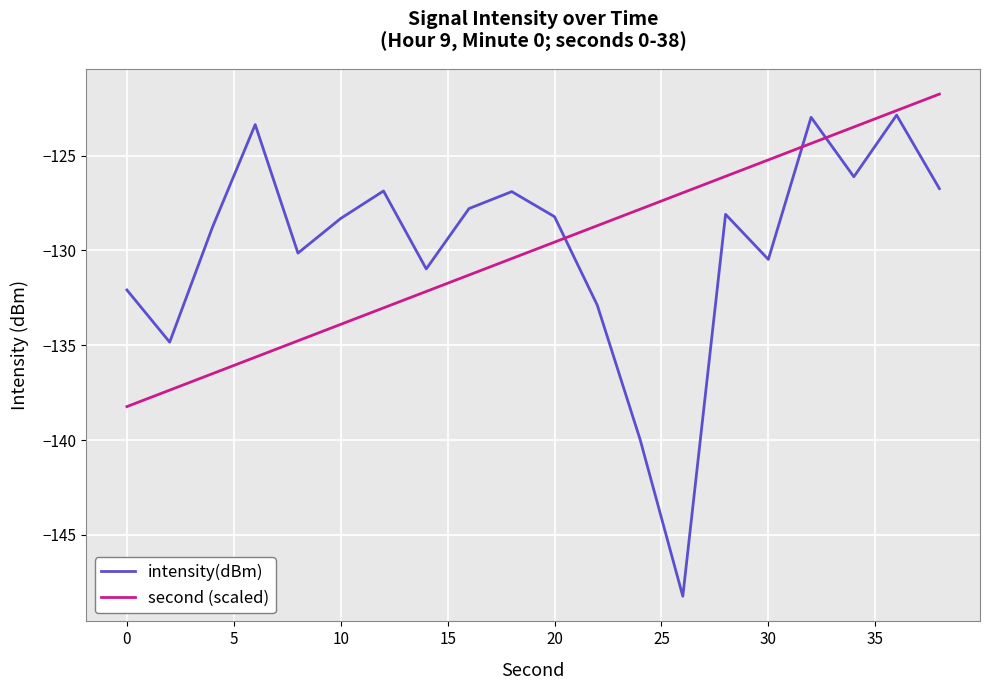

List the series in order of their peak value, lowest first.

intensity(dBm), second (scaled)